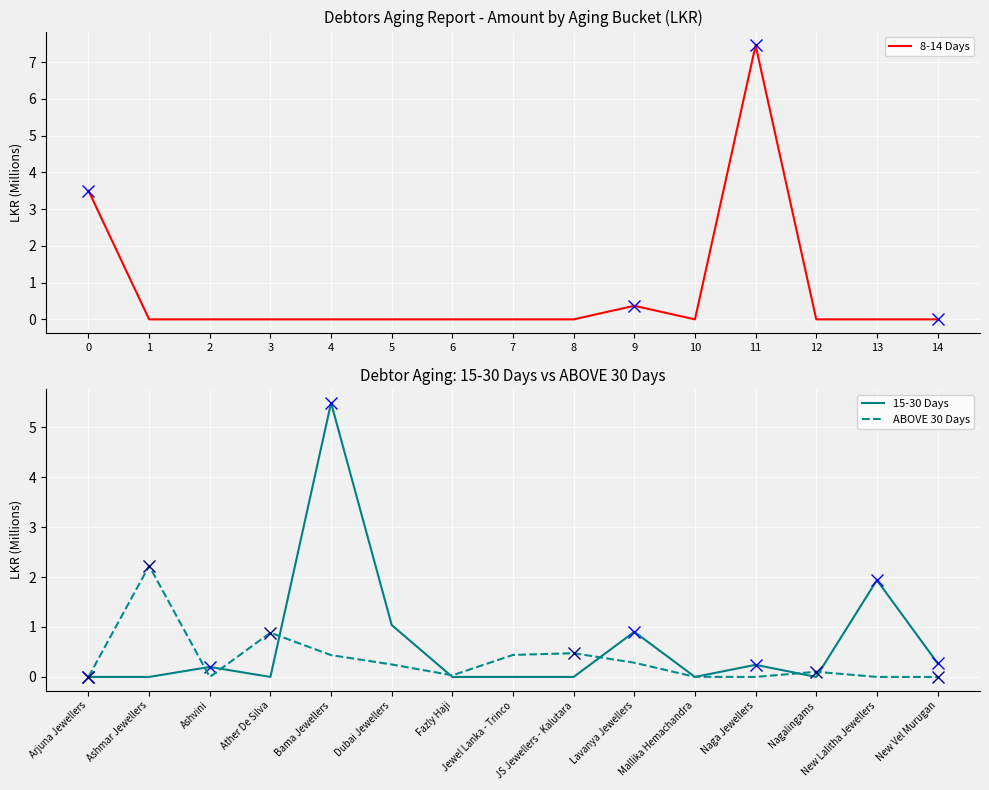

True or false: 8-14 Days has a value of -4.4 at 13.

False